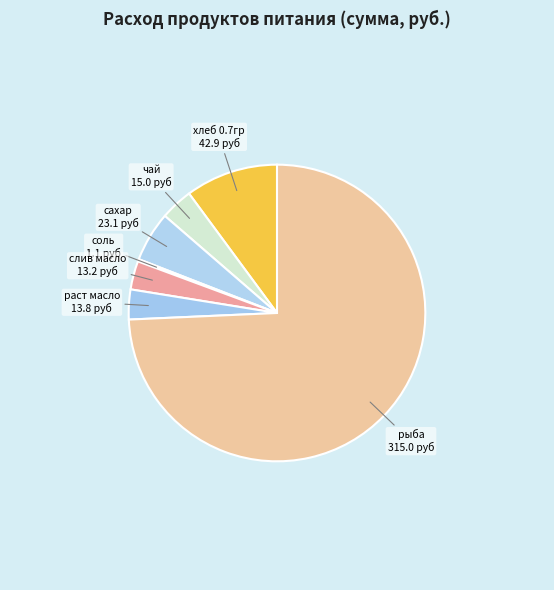

Do слив масло and чай together represent more than half of the pie?

No